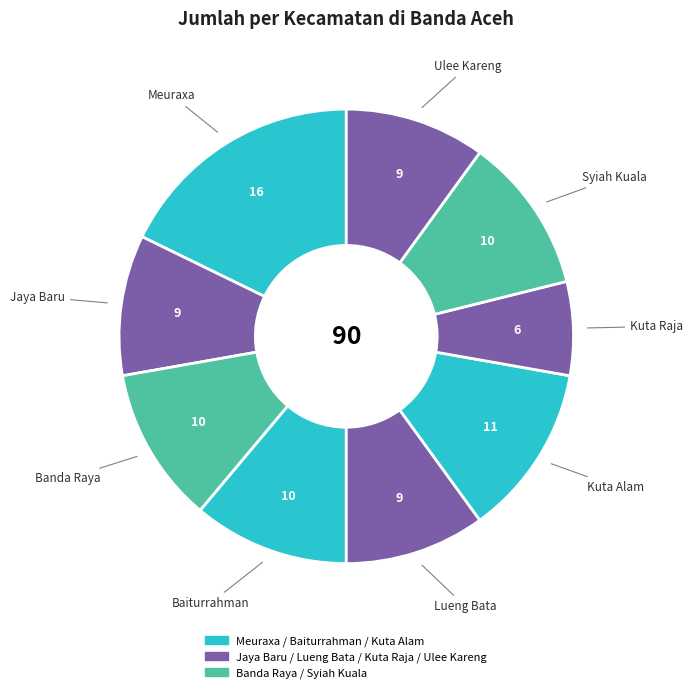

Do Kuta Raja and Syiah Kuala together represent more than half of the pie?

No